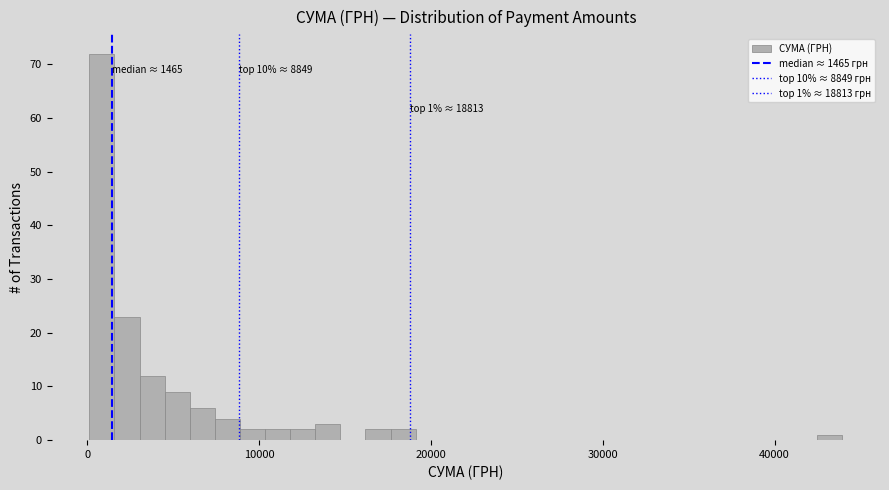

Read against the x-axis, roughly where is the centre of the tallest bar?

1000